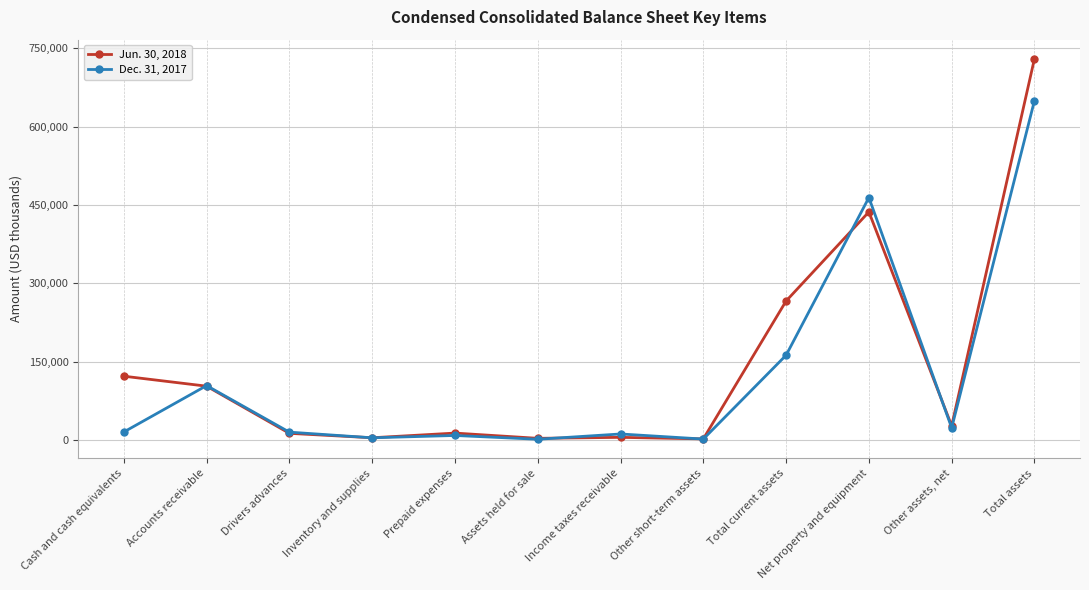

True or false: Dec. 31, 2017 and Jun. 30, 2018 cross at least once.

True